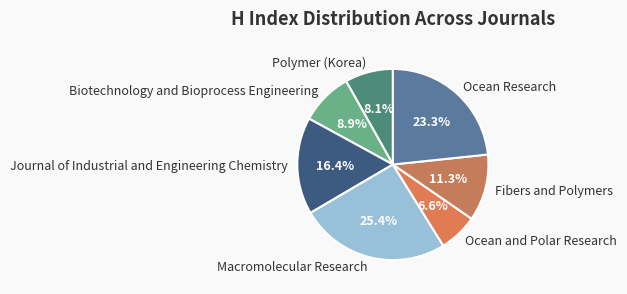

How many segments does this pie chart have?

7